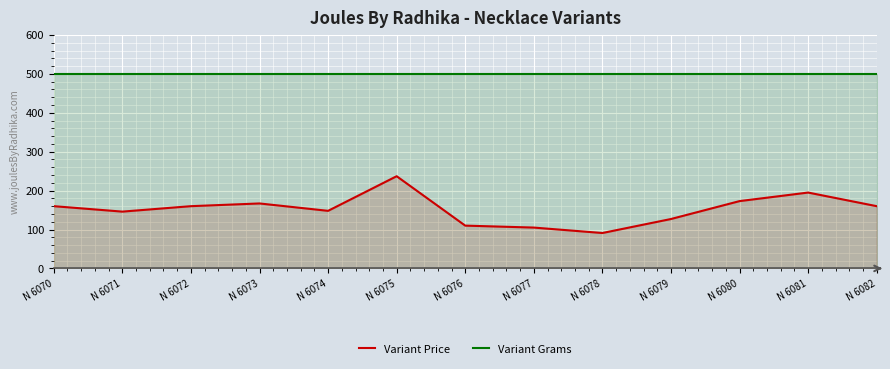

Reading left to right, list all the values displayed in this chart.

Variant Price: 160	146	160	167	148	237	110	105	91	127	173	195	160
Variant Grams: 500	500	500	500	500	500	500	500	500	500	500	500	500